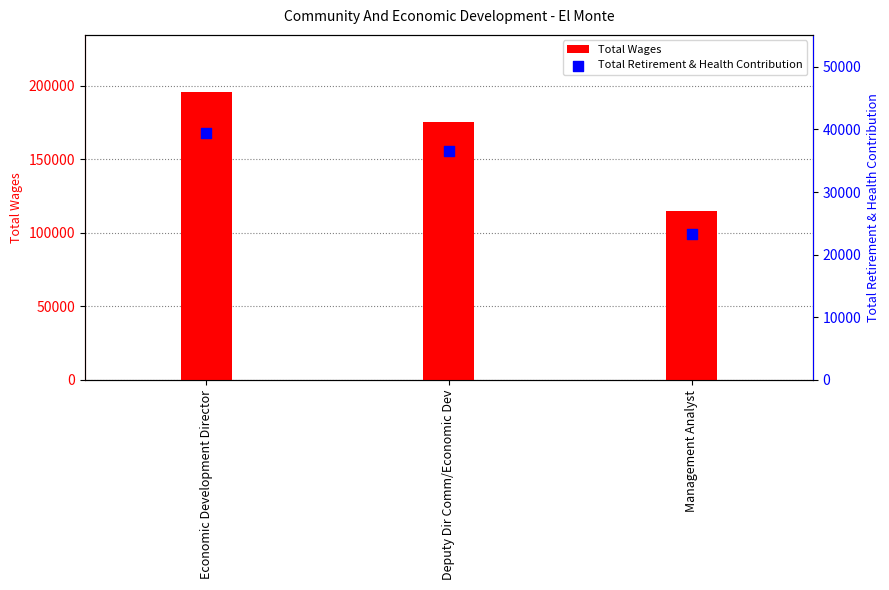

Which series has the largest Y range (max minus min)?

Total Wages